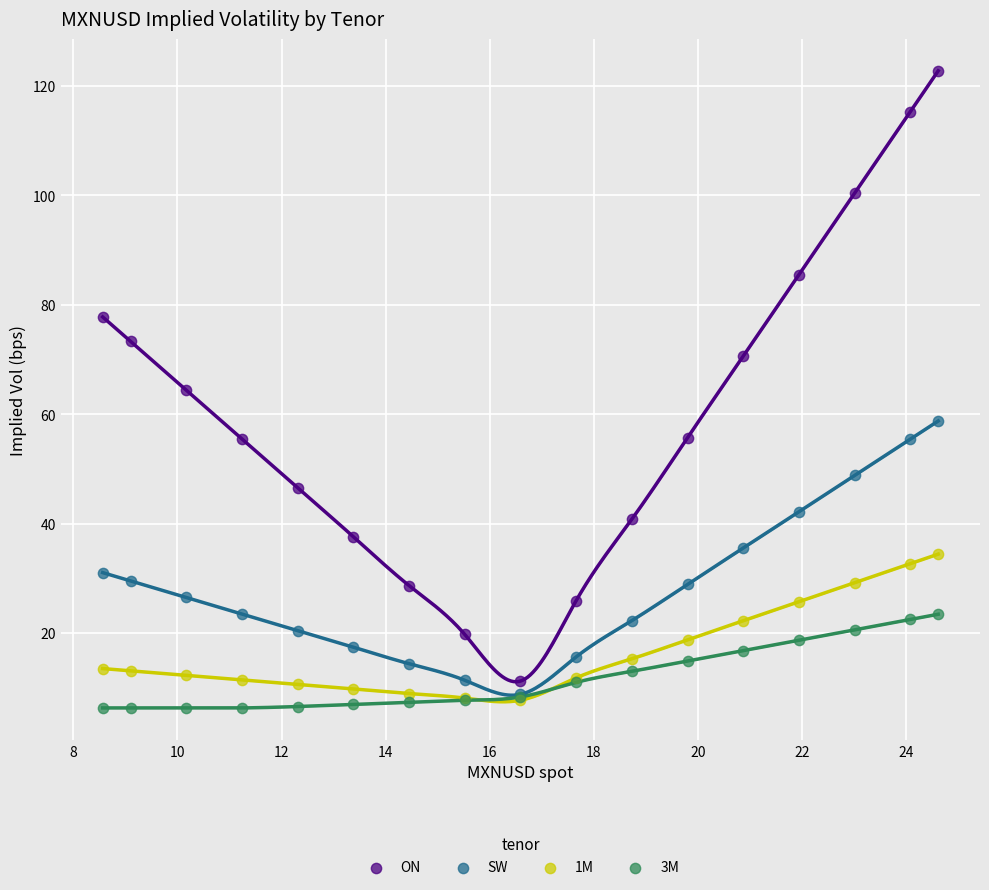

What are all the series names shown in the legend?

ON, SW, 1M, 3M